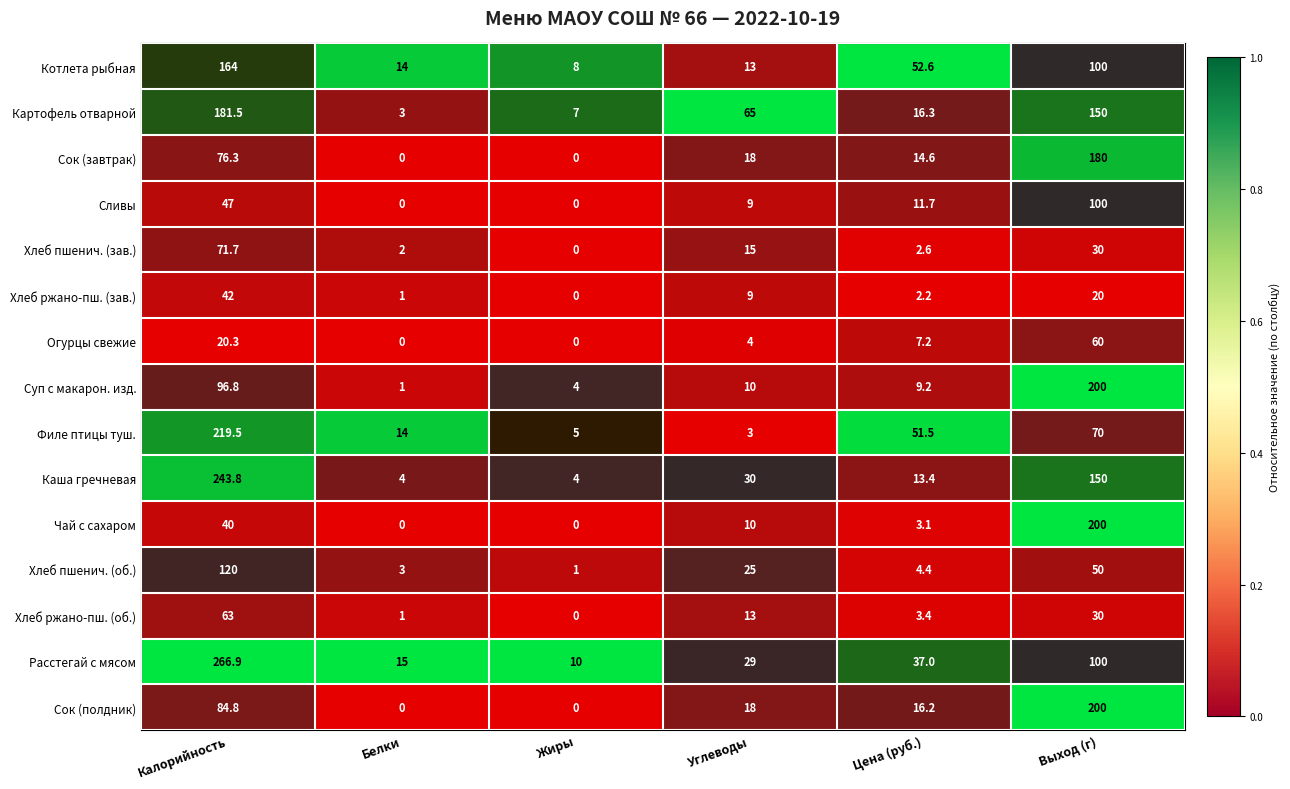

At which category is the sum across all series the highest?

Калорийность